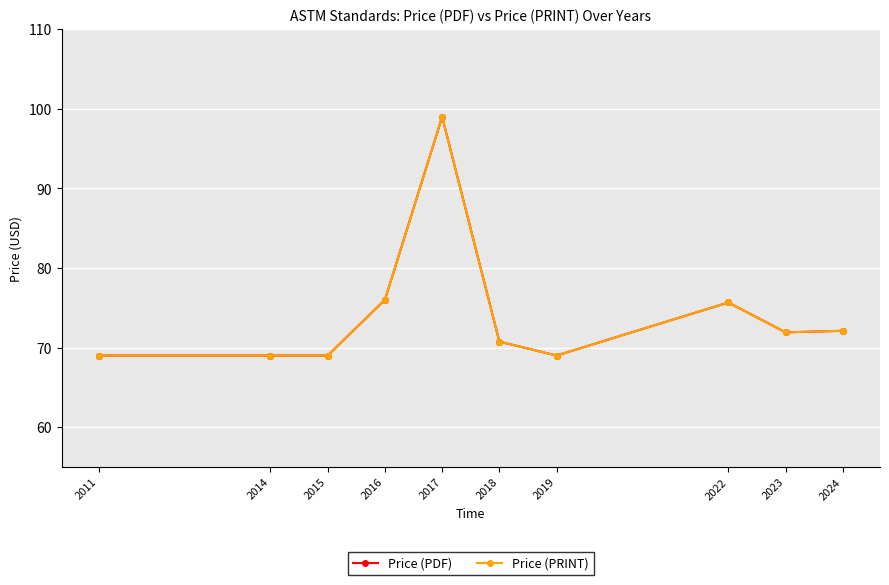

True or false: Price (PDF) and Price (PRINT) intersect in this chart.

False